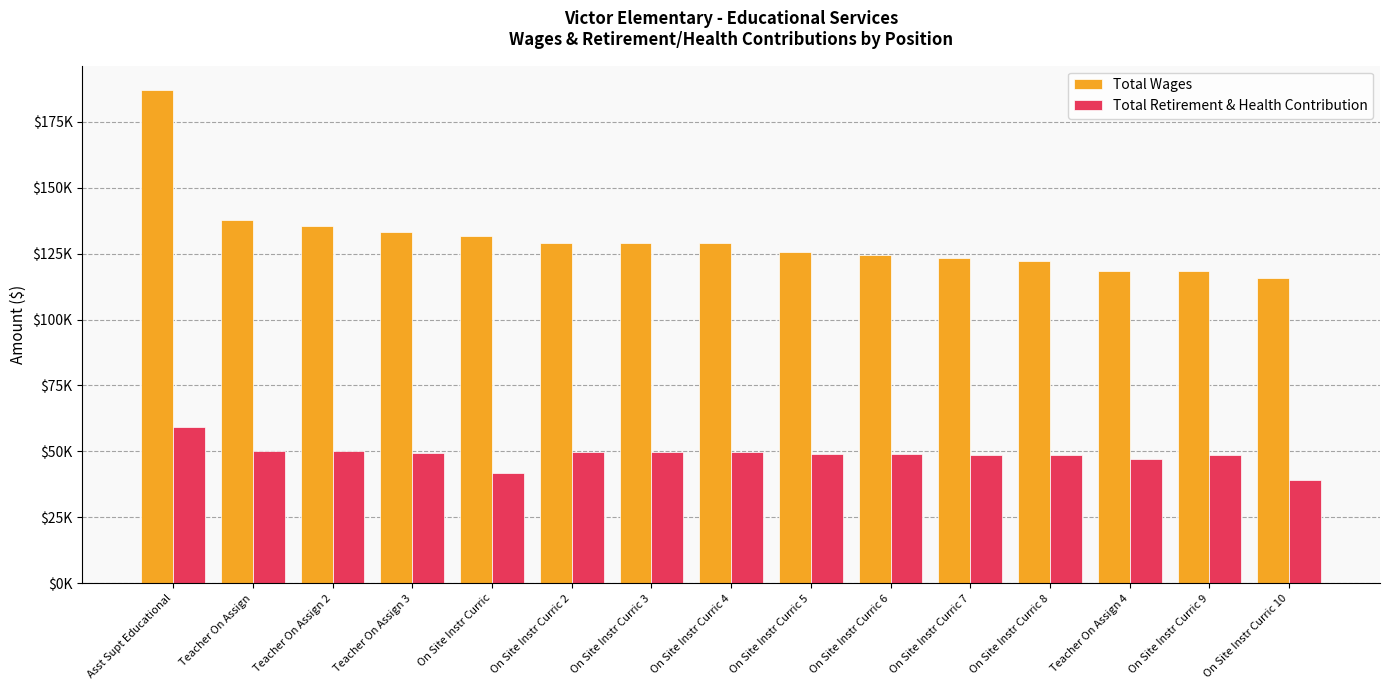

Reading left to right, transcribe all the data shown in this chart.

Total Wages: Asst Supt Educational=186946	Teacher On Assign=137661	Teacher On Assign 2=135657	Teacher On Assign 3=133074	On Site Instr Curric=131494	On Site Instr Curric 2=129204	On Site Instr Curric 3=129172	On Site Instr Curric 4=129093	On Site Instr Curric 5=125437	On Site Instr Curric 6=124417	On Site Instr Curric 7=123230	On Site Instr Curric 8=122352	Teacher On Assign 4=118411	On Site Instr Curric 9=118284	On Site Instr Curric 10=115698
Total Retirement & Health Contribution: Asst Supt Educational=59331	Teacher On Assign=50289	Teacher On Assign 2=49974	Teacher On Assign 3=49529	On Site Instr Curric=41870	On Site Instr Curric 2=49722	On Site Instr Curric 3=49717	On Site Instr Curric 4=49687	On Site Instr Curric 5=49070	On Site Instr Curric 6=48914	On Site Instr Curric 7=48723	On Site Instr Curric 8=48581	Teacher On Assign 4=47062	On Site Instr Curric 9=48645	On Site Instr Curric 10=39235